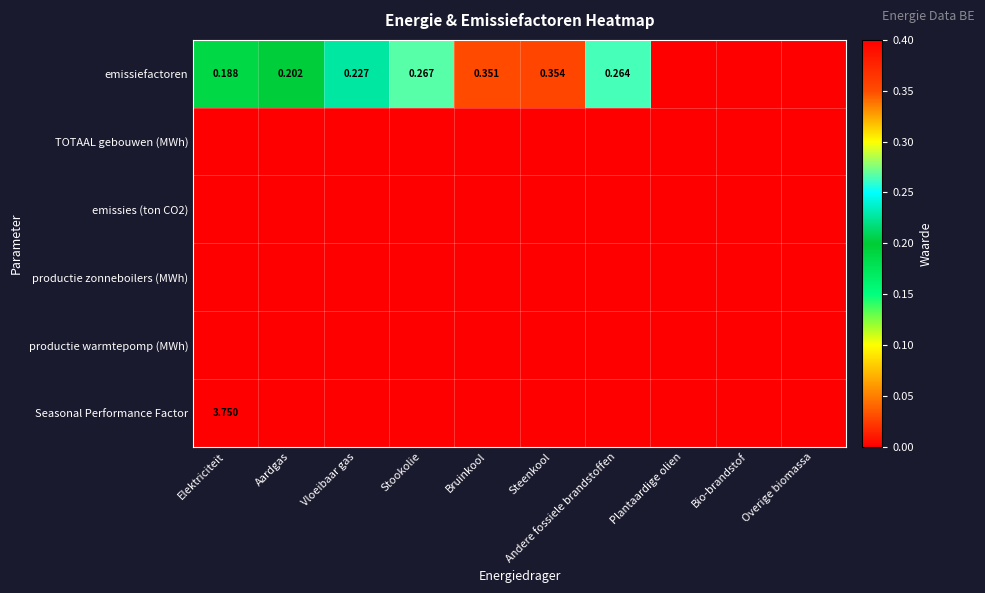

What is the maximum value shown in the chart?

3.8